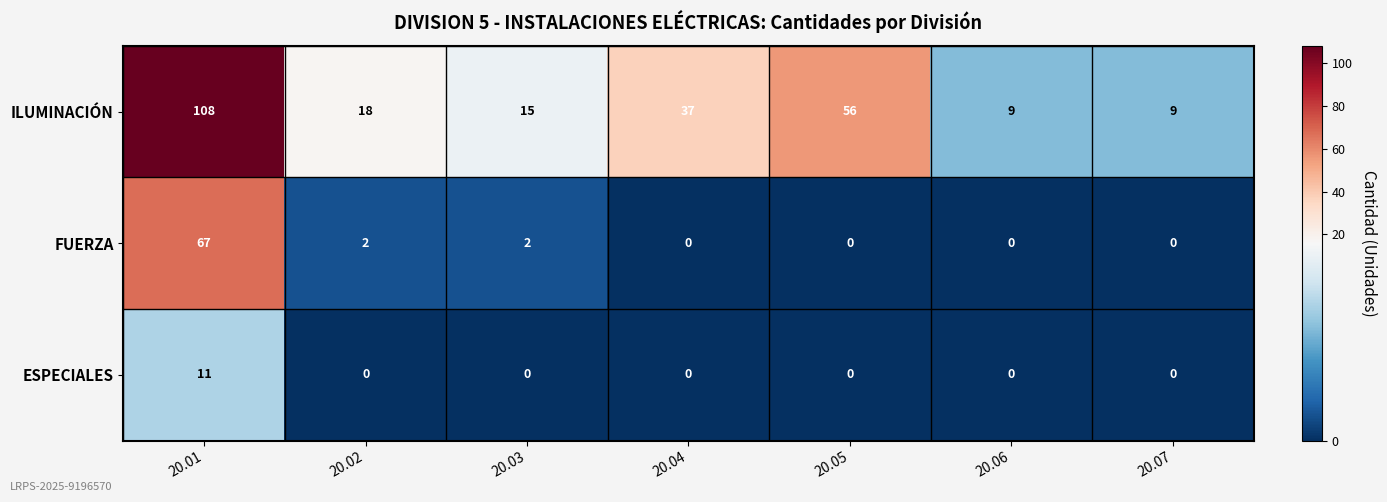

What is the total value across all series at 20.02?

20